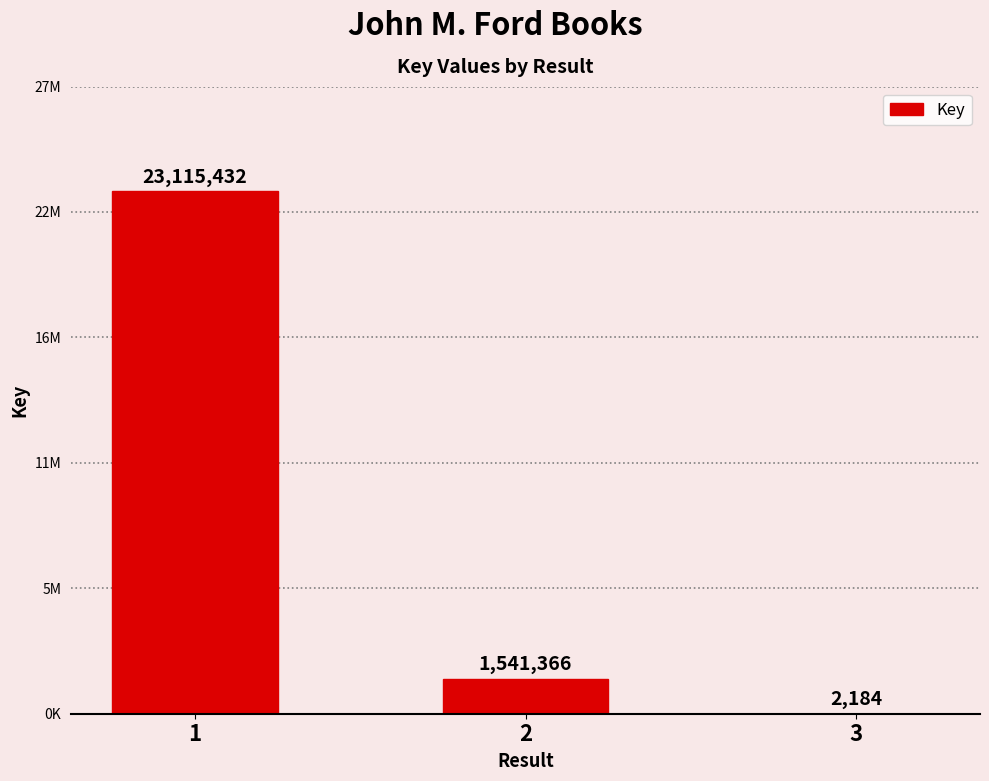

Are the bars horizontal?

No